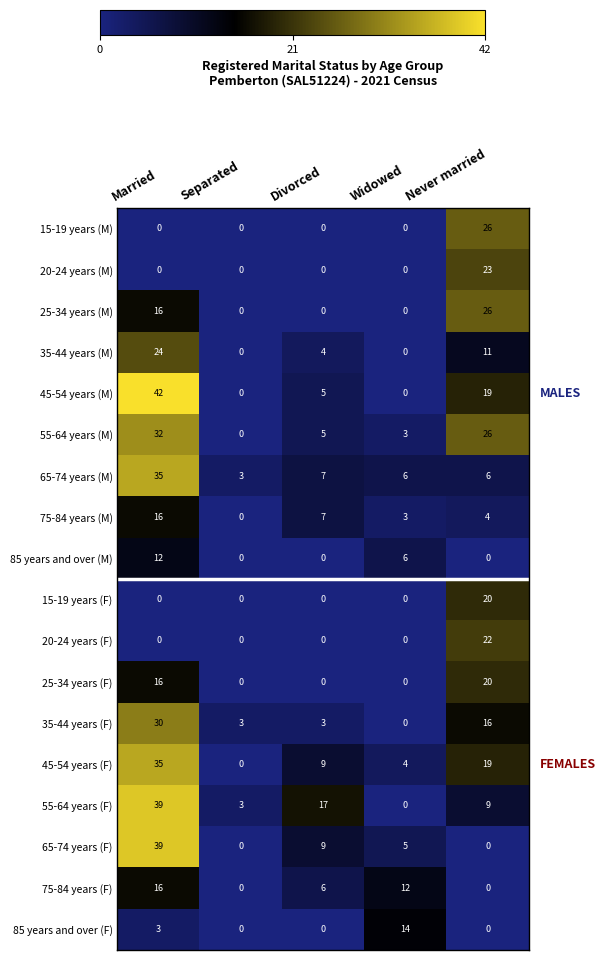

Where does the 35-44 years (M) series first go above 4?

Married